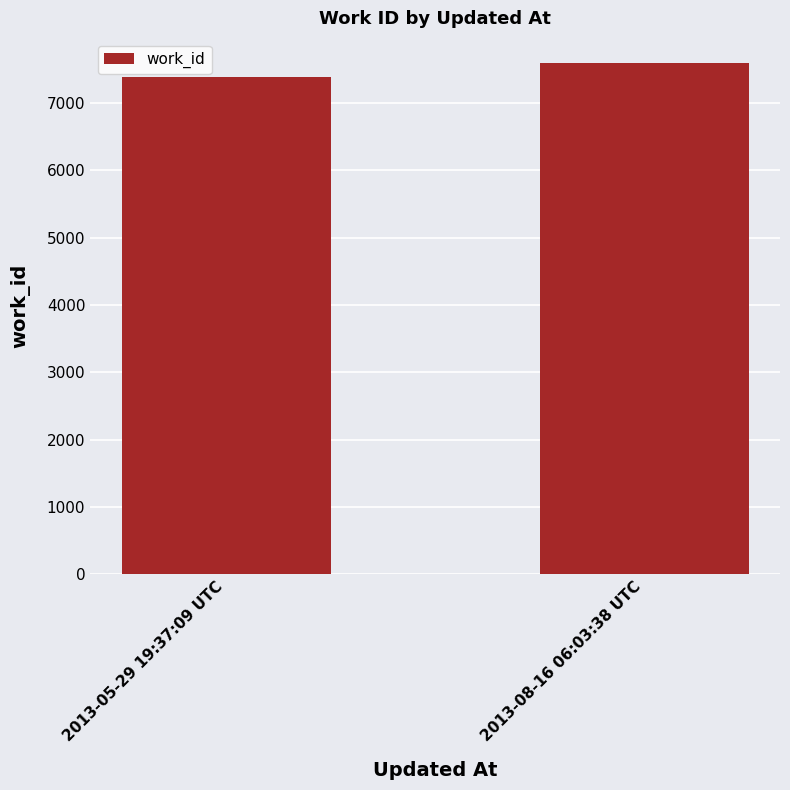

What is the greatest value displayed?

7591